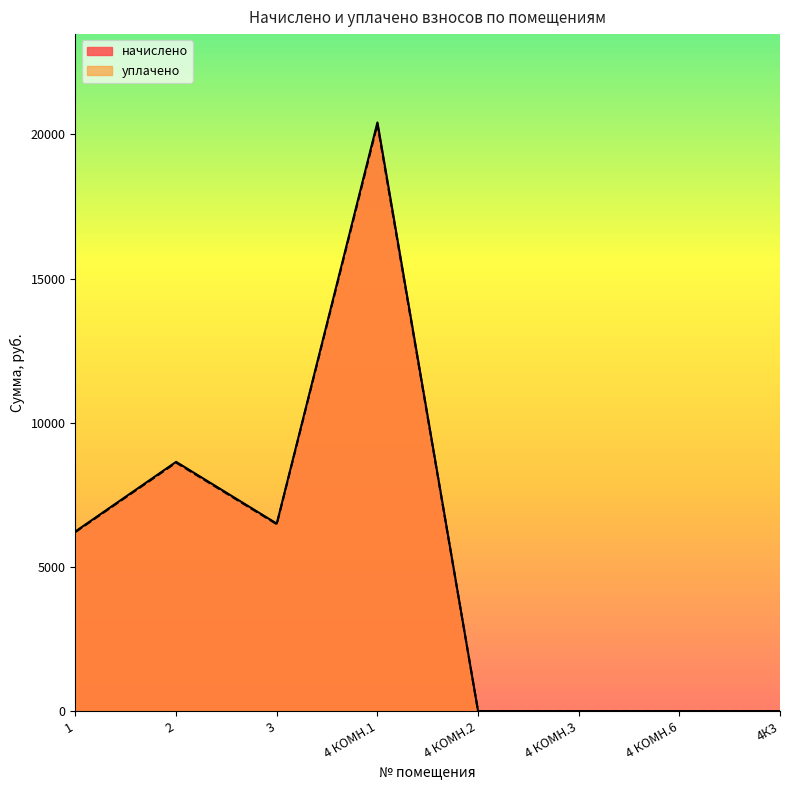

Is the value of уплачено at 4К3 greater than the value of начислено at 4 КОМН.1?

No